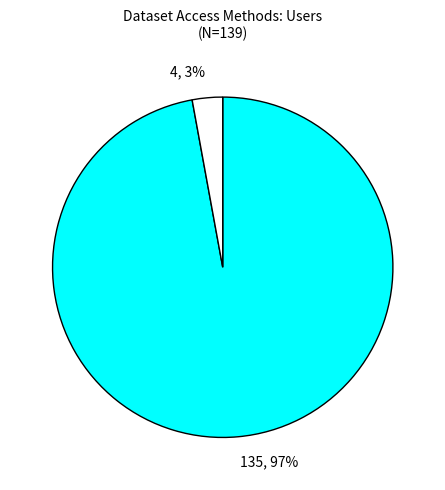

How many slices are in this pie chart?

2